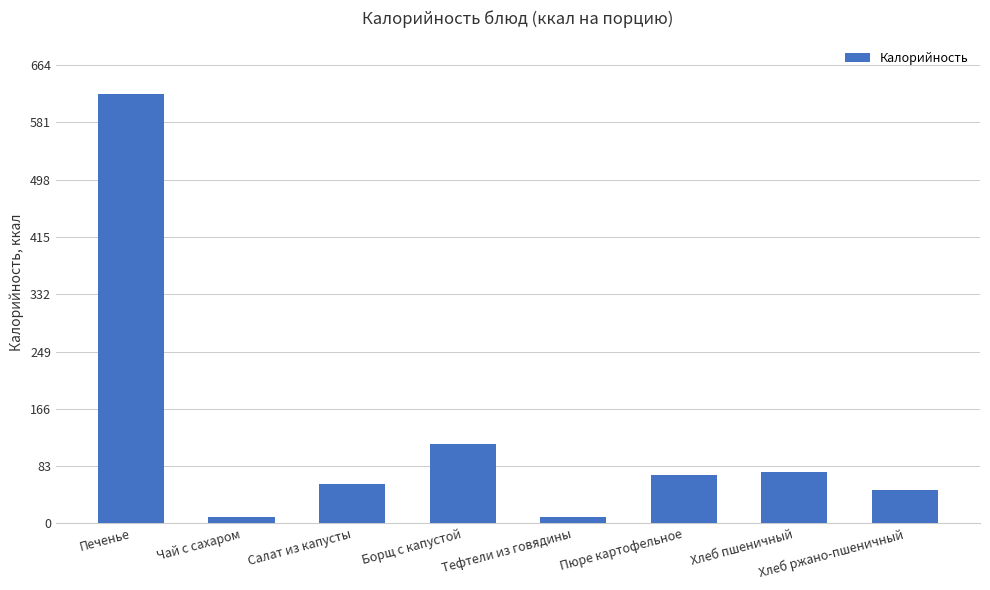

What is the approximate value at Пюре картофельное?

70.0